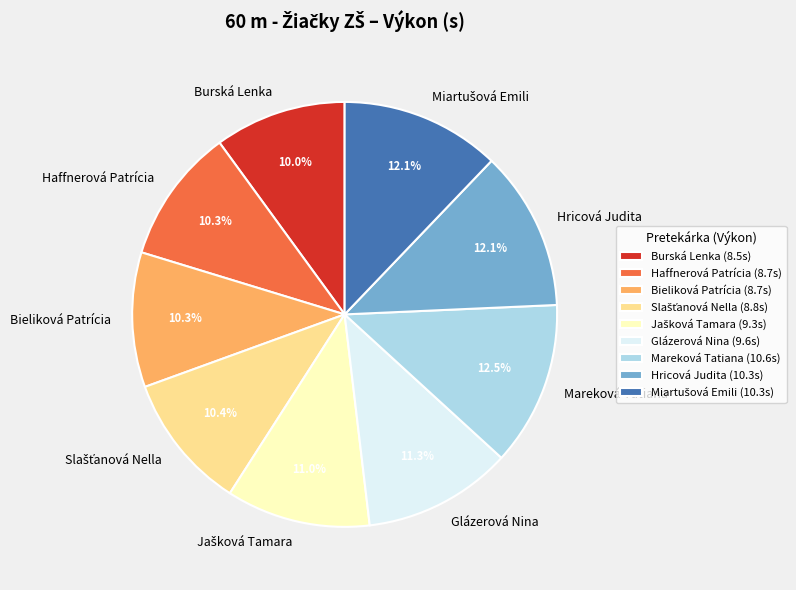

Does any single category account for the majority?

No